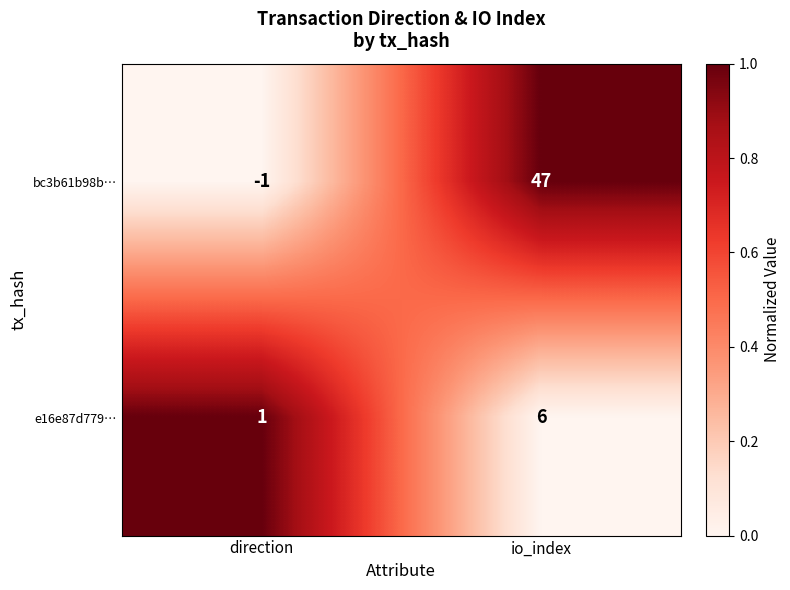

Reading left to right, what are all the values shown in this chart?

bc3b61b98b…: -1	47
e16e87d779…: 1	6